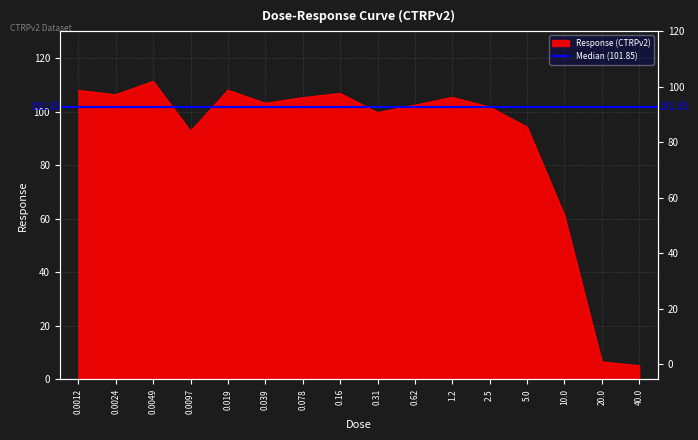

Rank the categories by value from highest to lowest.

0.0049, 0.019, 0.0012, 0.16, 0.0024, 1.2, 0.078, 0.039, 0.62, 2.5, 0.31, 5.0, 0.0097, 10.0, 20.0, 40.0